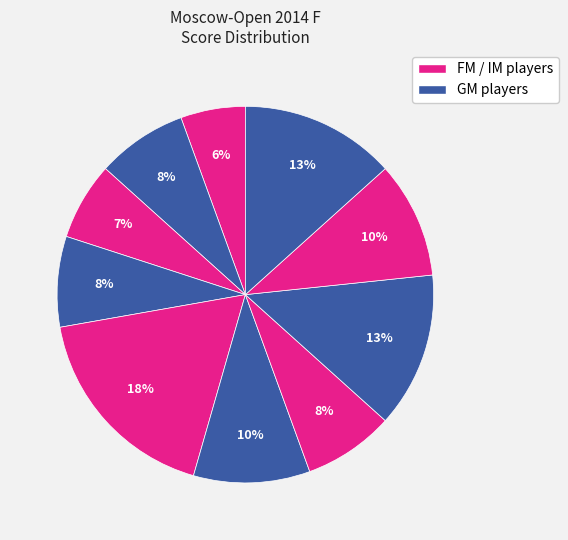

How many slices are in this pie chart?

10